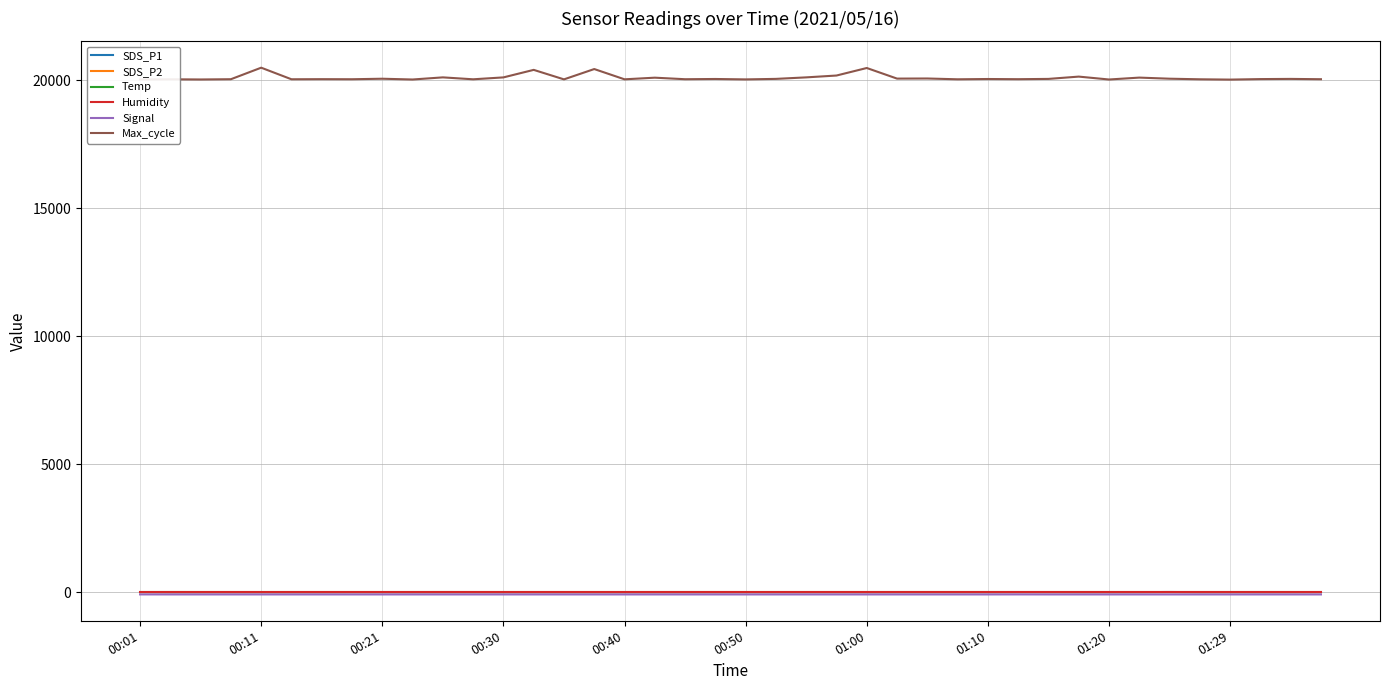

True or false: Temp and Max_cycle cross at least once.

False